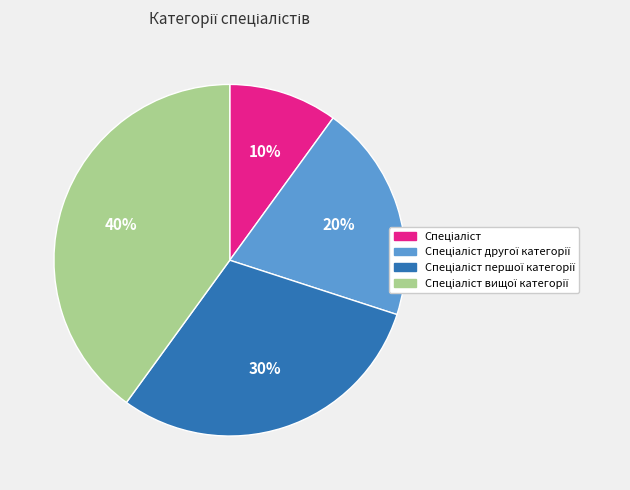

To the nearest percent, what is the average slice percentage?

25%